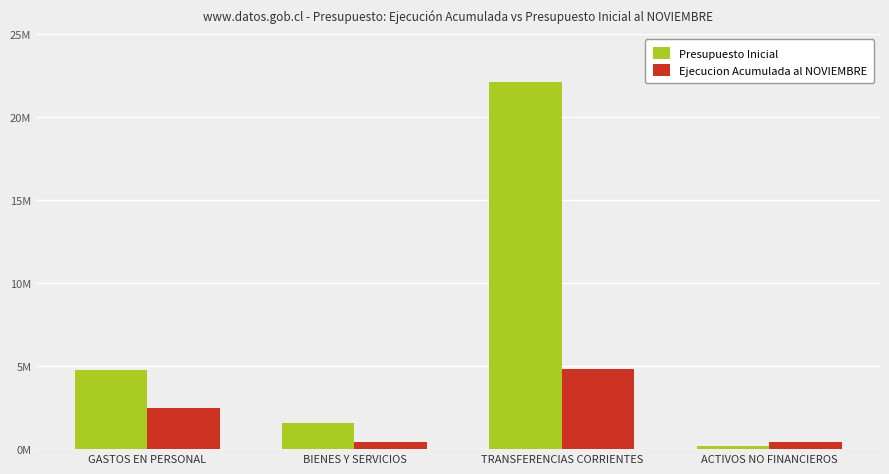

Which has a higher value, ACTIVOS NO FINANCIEROS or GASTOS EN PERSONAL?

GASTOS EN PERSONAL